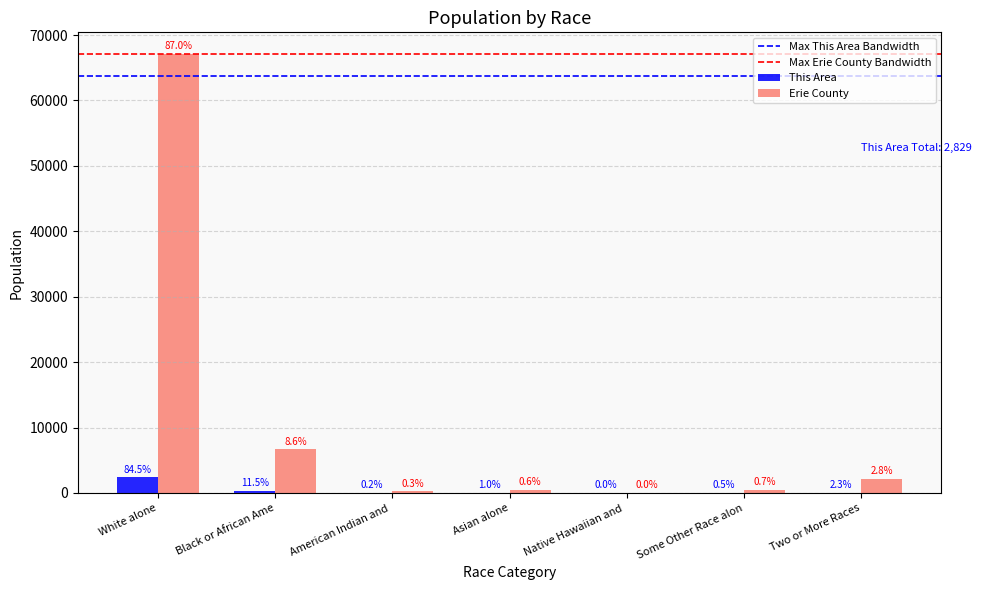

How many groups of bars are there?

7